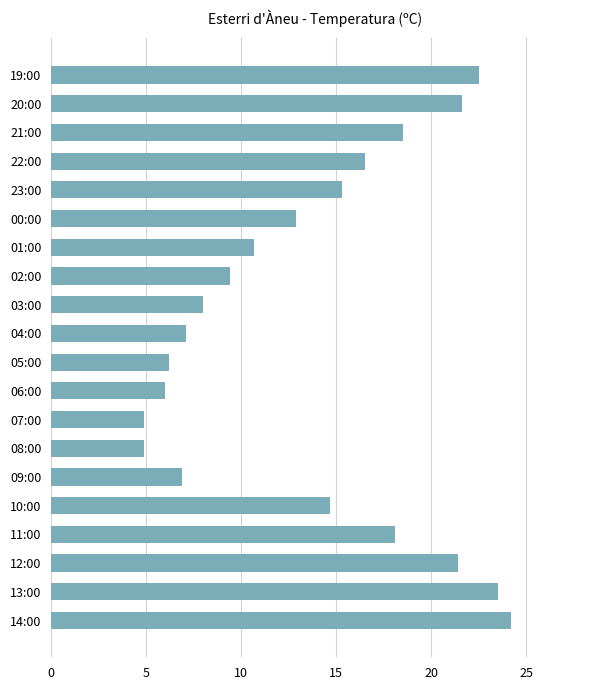

What is the ratio of the value at 14:00 to the value at 13:00?

1.0